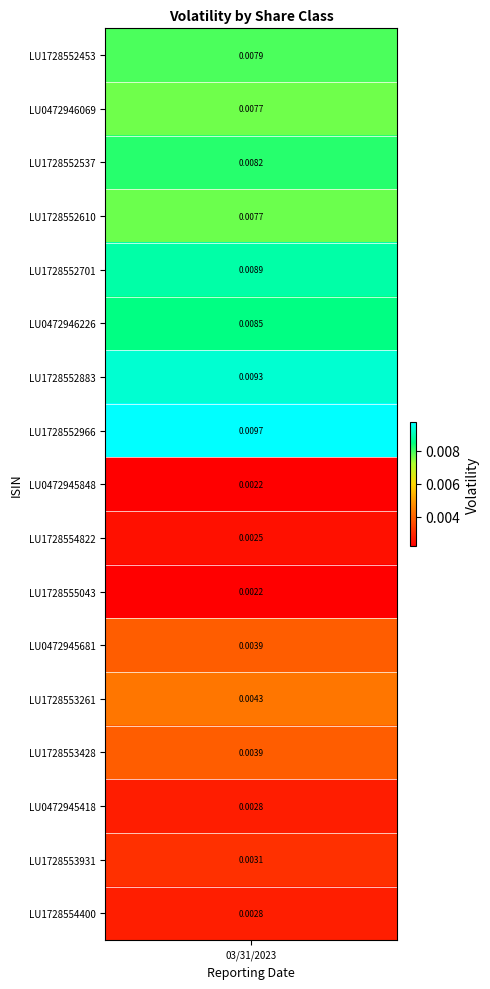

Rank the categories by value from lowest to highest.

LU1728555043, LU0472945848, LU1728554822, LU0472945418, LU1728554400, LU1728553931, LU1728553428, LU0472945681, LU1728553261, LU0472946069, LU1728552610, LU1728552453, LU1728552537, LU0472946226, LU1728552701, LU1728552883, LU1728552966